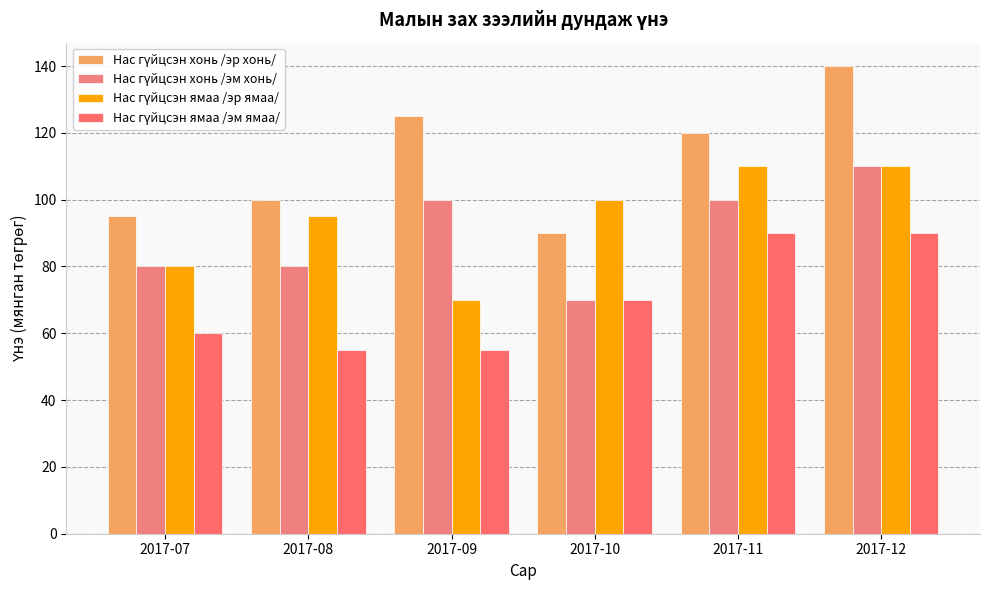

How many bars are there in total?

24